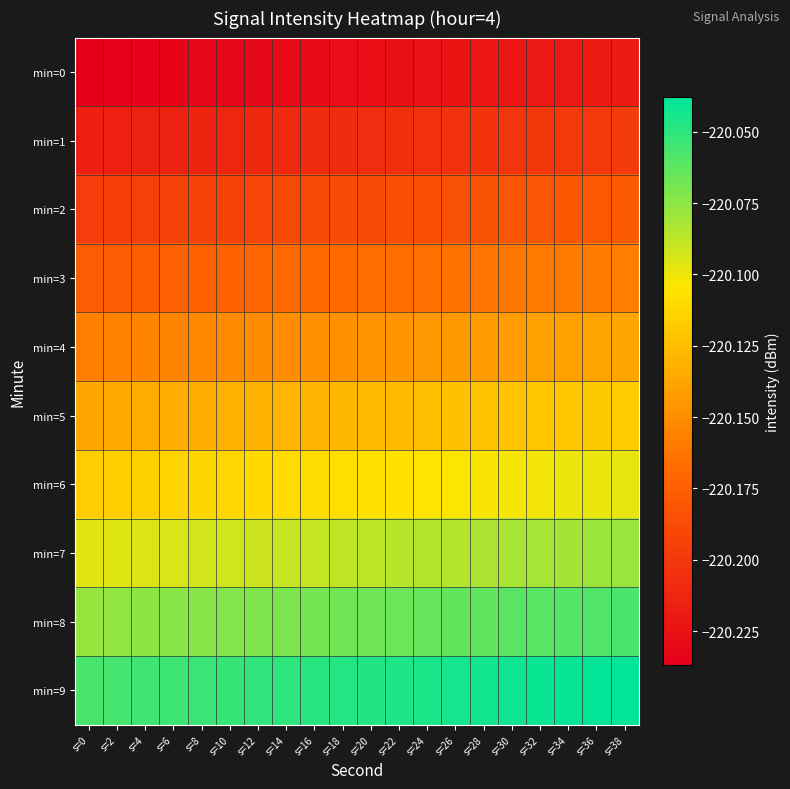

What is the smallest value displayed?

-220.2